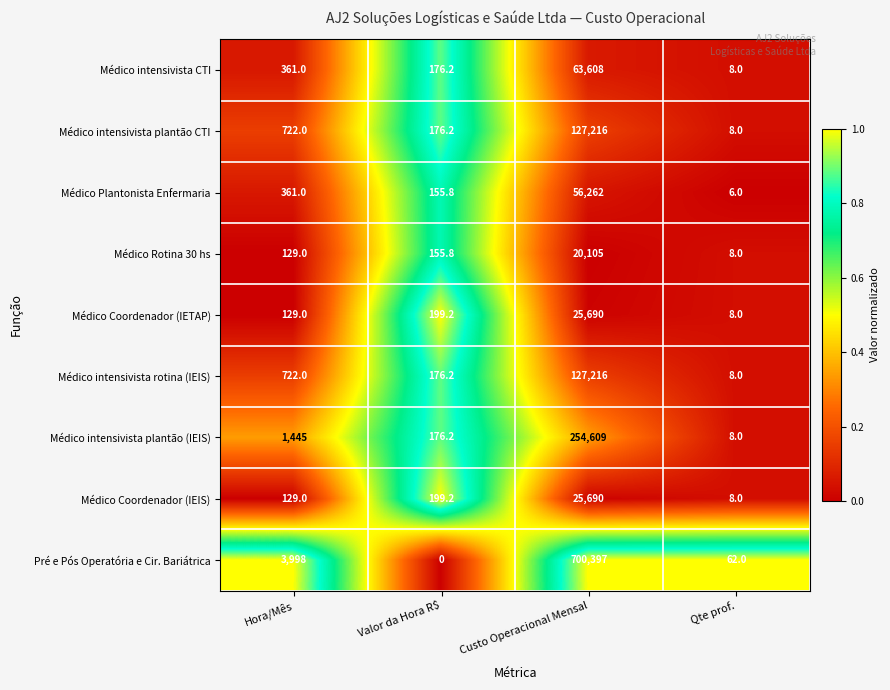

What is the sum of the Médico Rotina 30 hs values at Valor da Hora R$ and Hora/Mês?

284.8